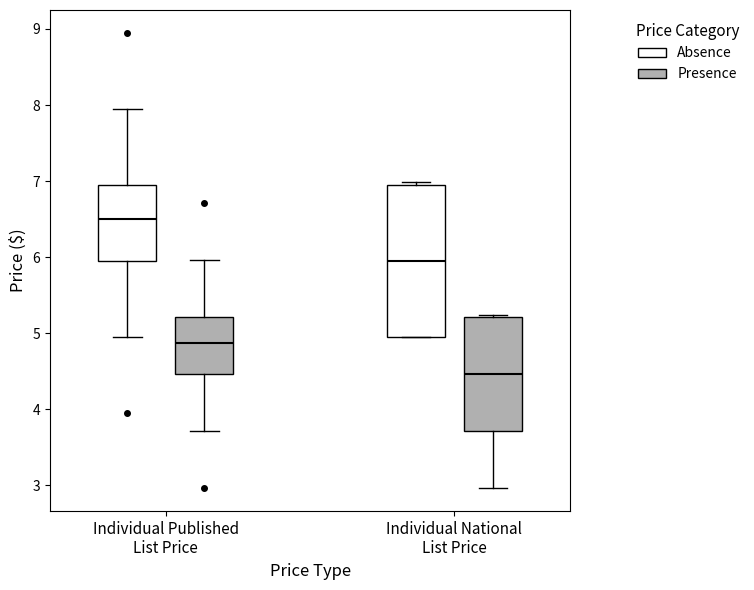

Which box has the highest median line?

Individual Published List Price (Absence)